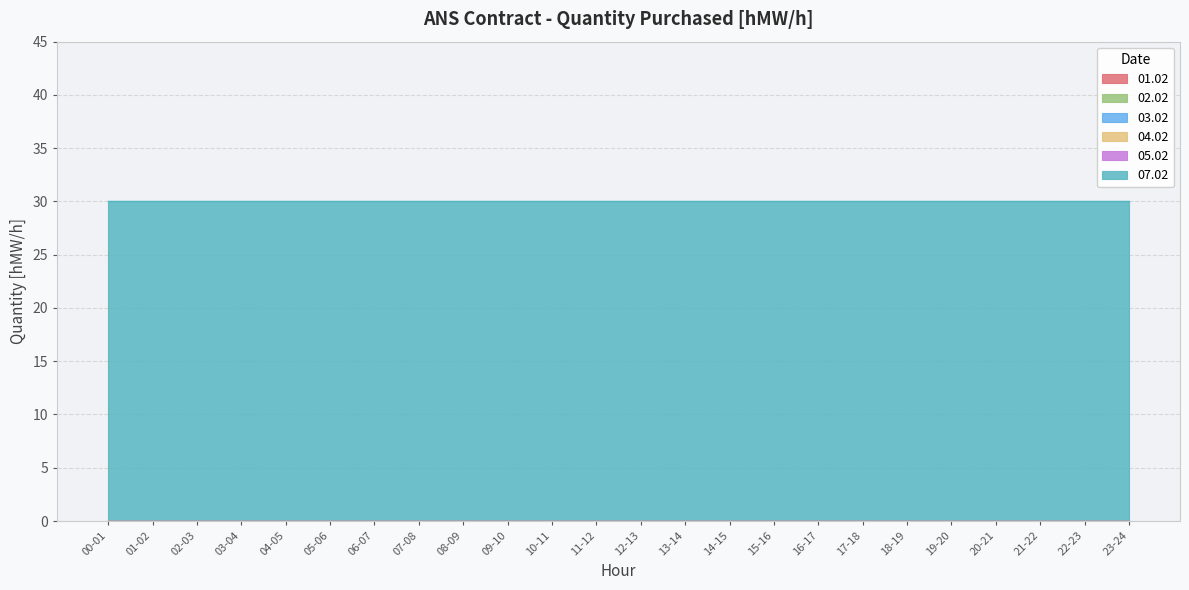

What is the label of the 23rd point from the left?

22-23